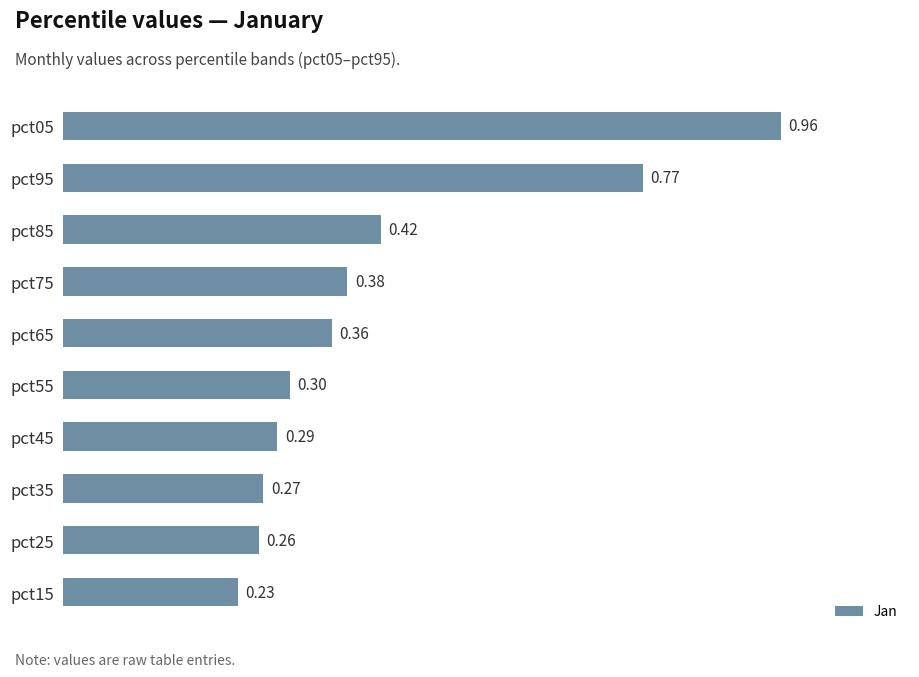

List the labels in order of value, largest first.

pct05, pct95, pct85, pct75, pct65, pct55, pct45, pct35, pct25, pct15